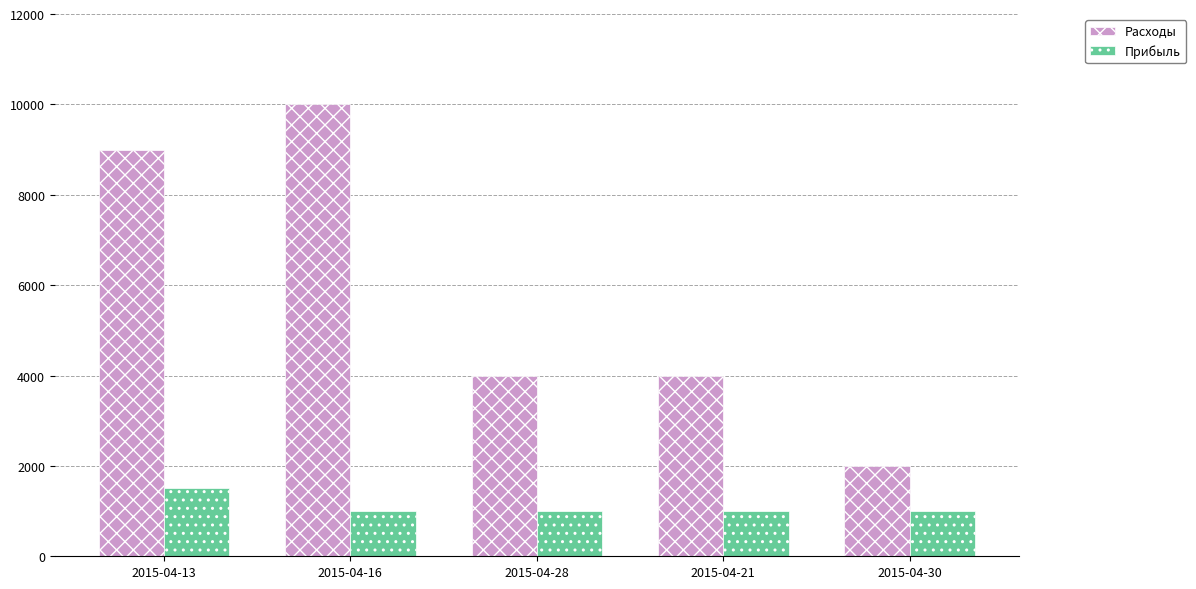

What is the minimum value for Расходы?

2000